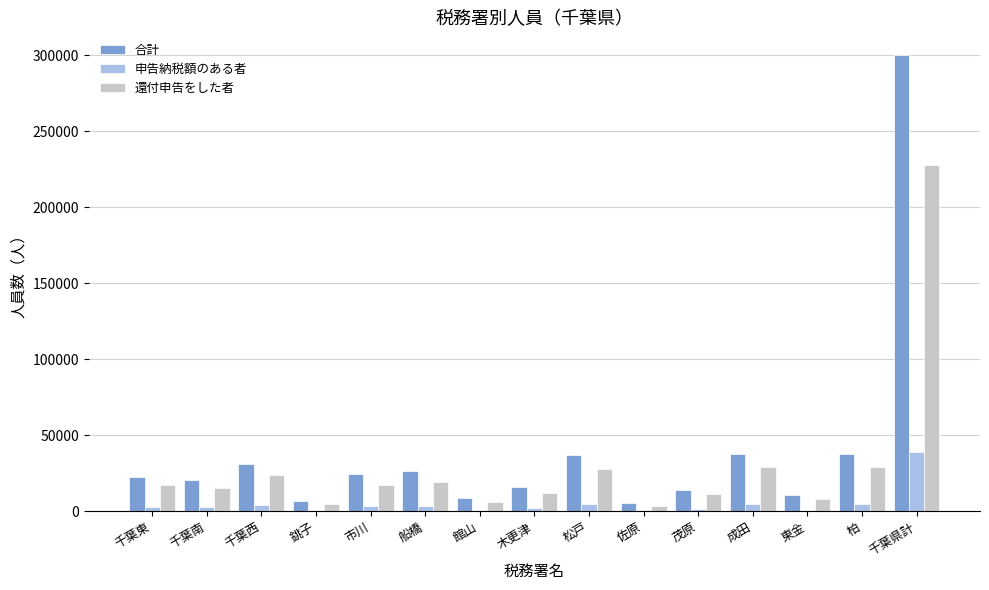

The 合計 series shows 6863 at 銚子. True or false?

True